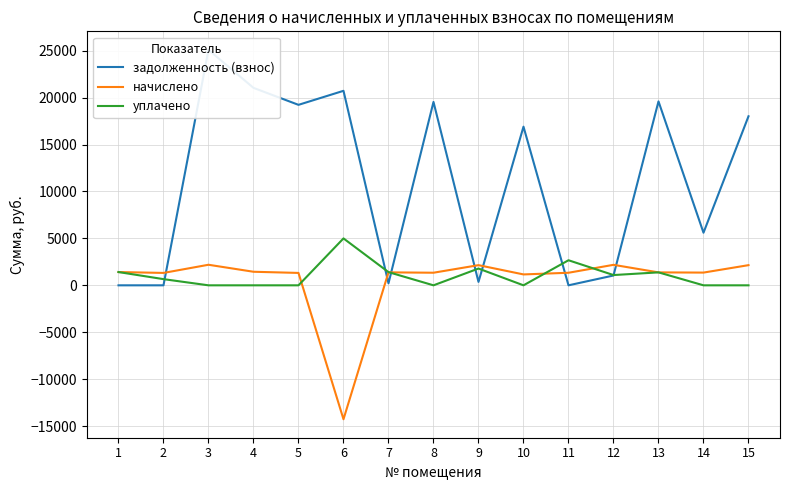

How many times do уплачено and начислено cross each other?

7